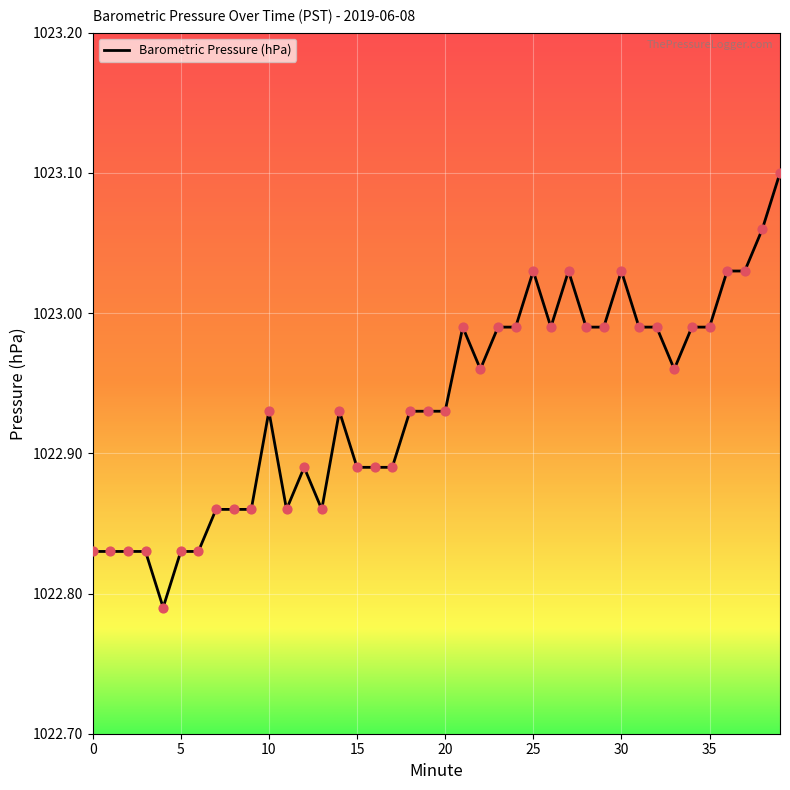

What is the difference between the maximum and minimum values?

0.3